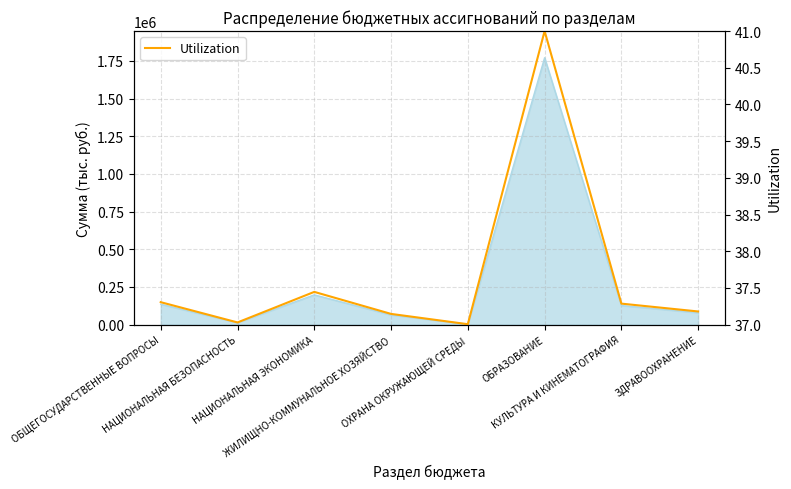

Reading left to right, transcribe all the data shown in this chart.

37.3	37.0	37.4	37.1	37.0	41.0	37.3	37.2